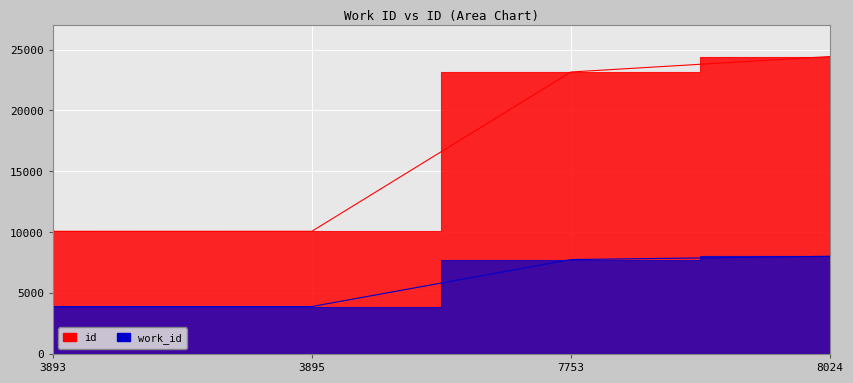

What is the spread (max minus min) of values at 8024?

16404